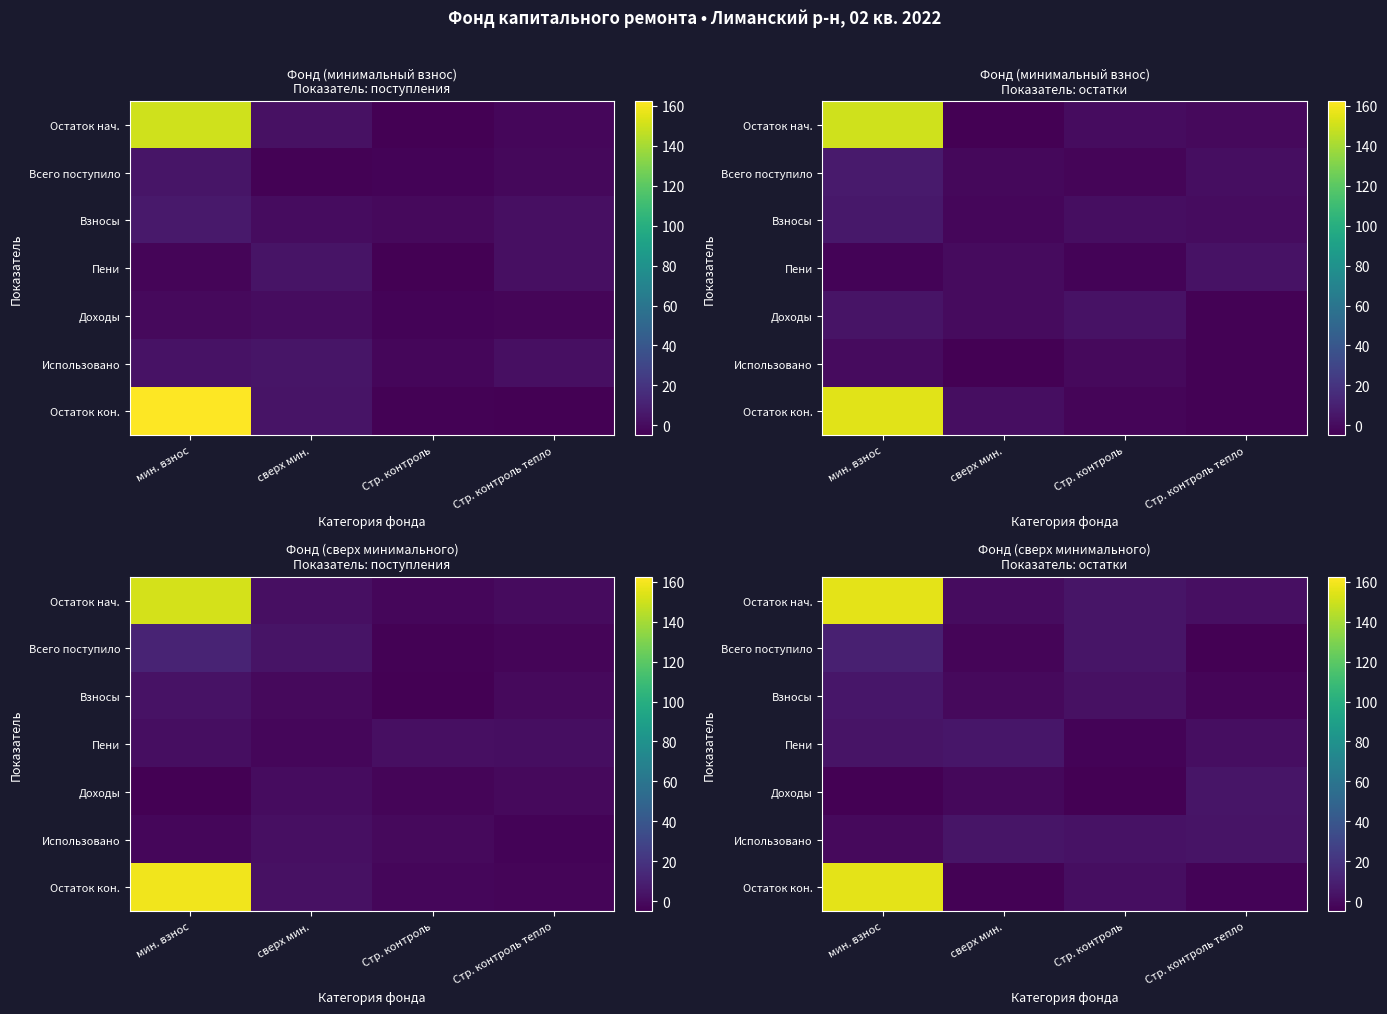

At which category is the sum across all series the highest?

мин. взнос